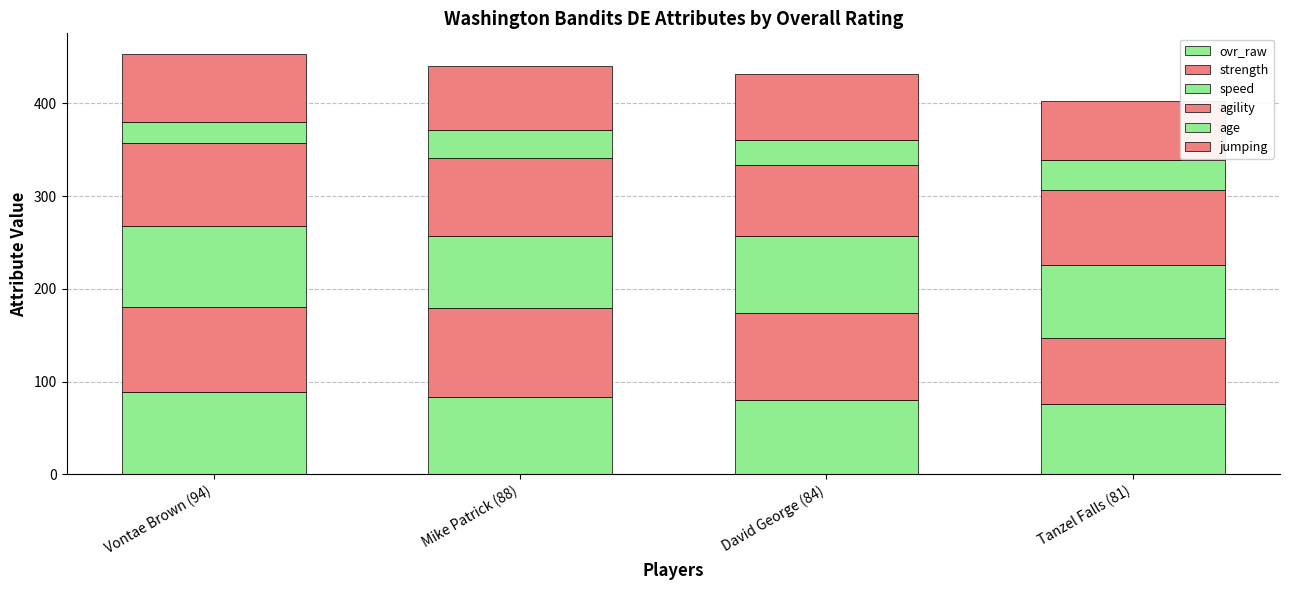

At which category is the sum across all series the highest?

Vontae Brown (94)